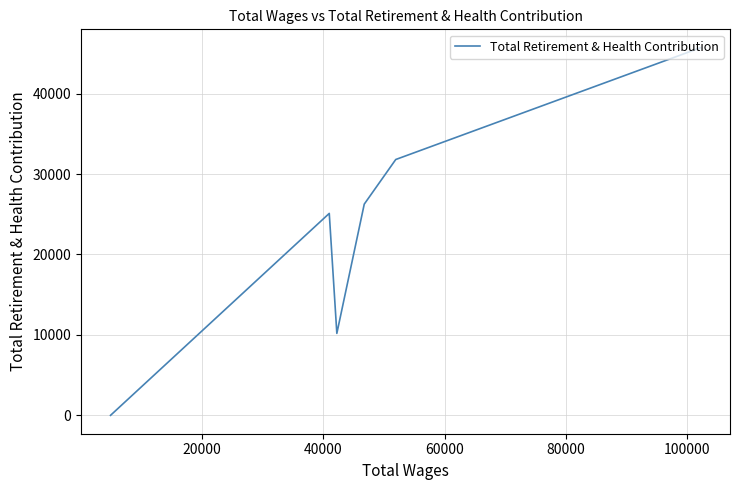

How many values exceed 26256?

2